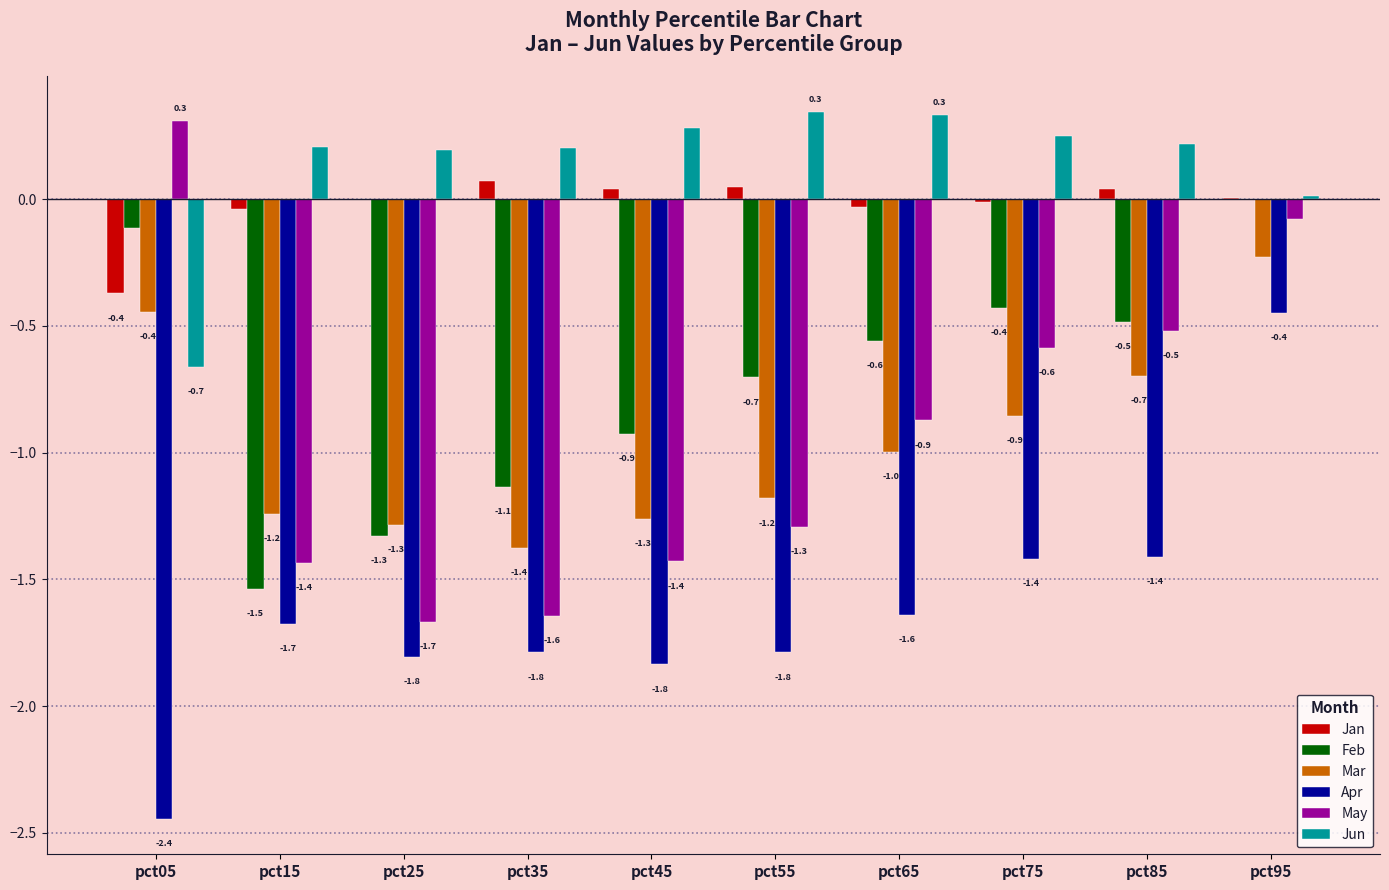

Where is May nearest to the value 0?

pct95